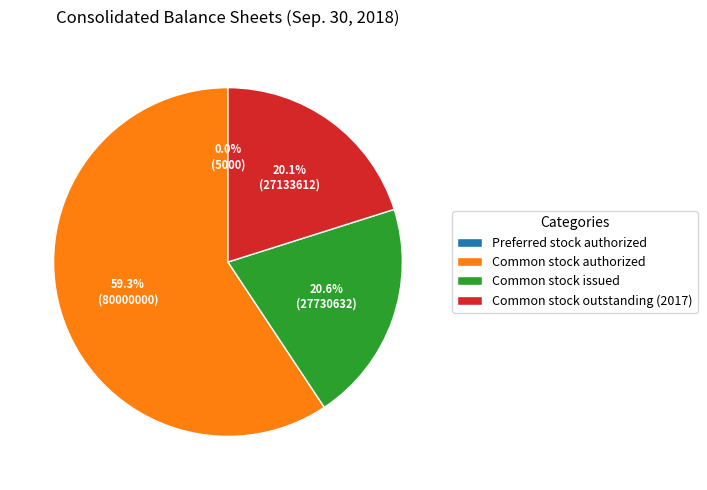

Does Common stock authorized represent more than half of the total?

Yes